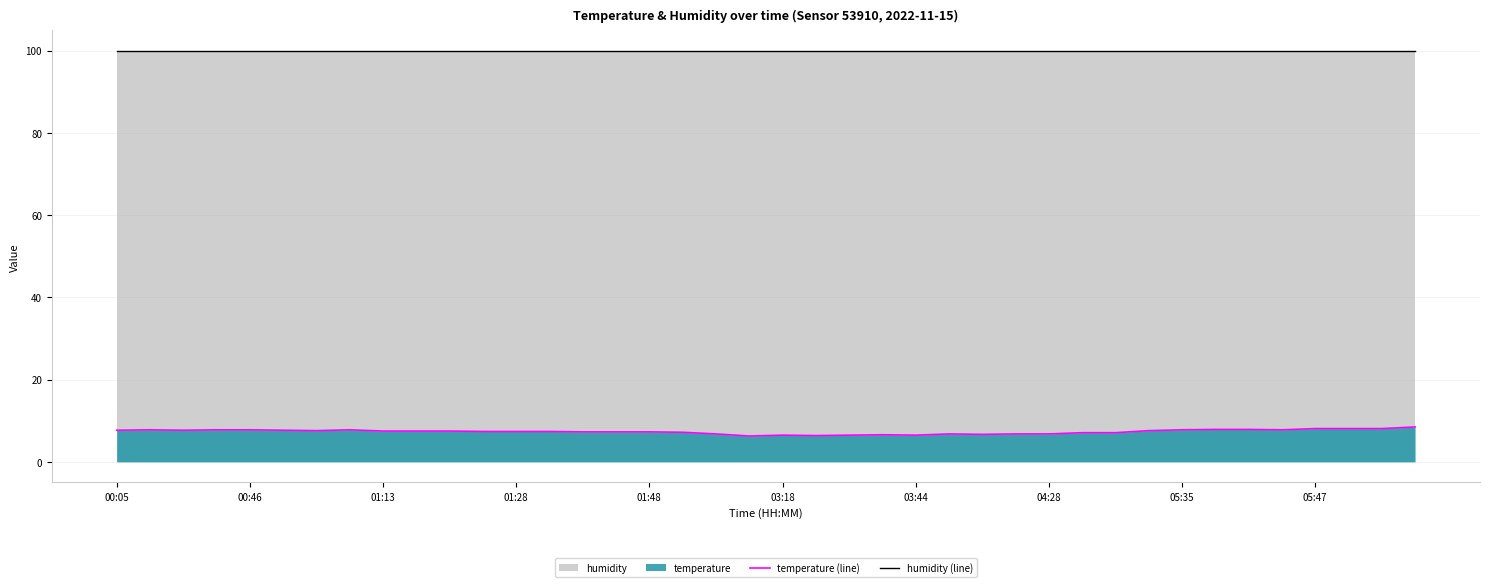

What is the smallest value displayed?

6.3